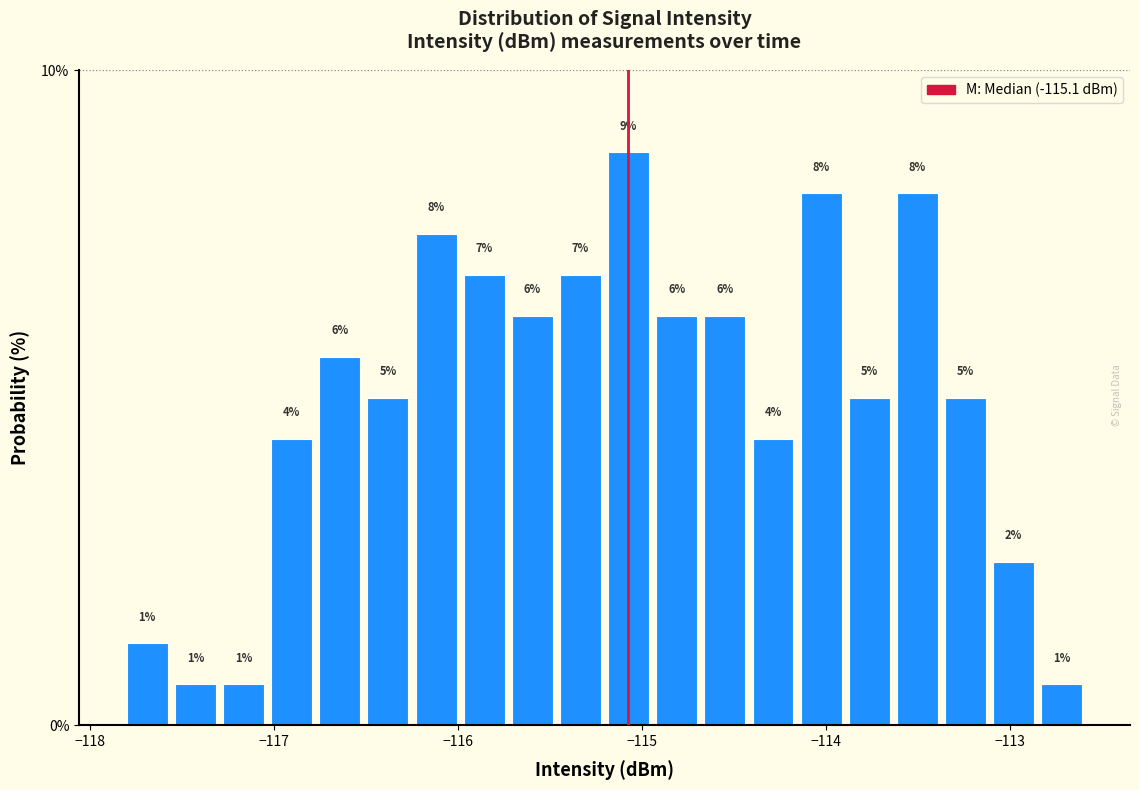

Read against the x-axis, roughly where is the centre of the tallest bar?

-115.1